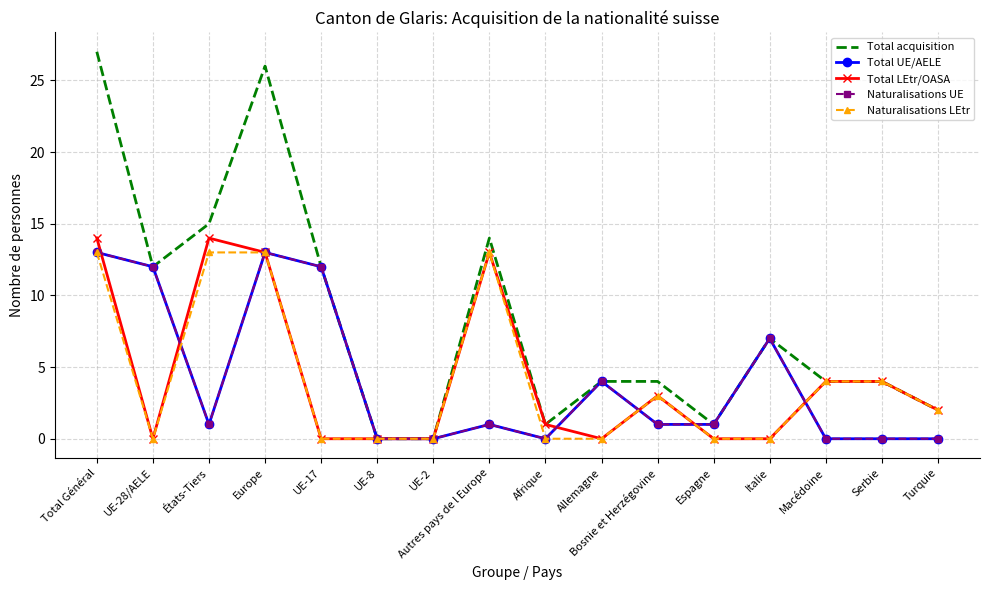

True or false: Total LEtr/OASA and Naturalisations LEtr intersect in this chart.

False